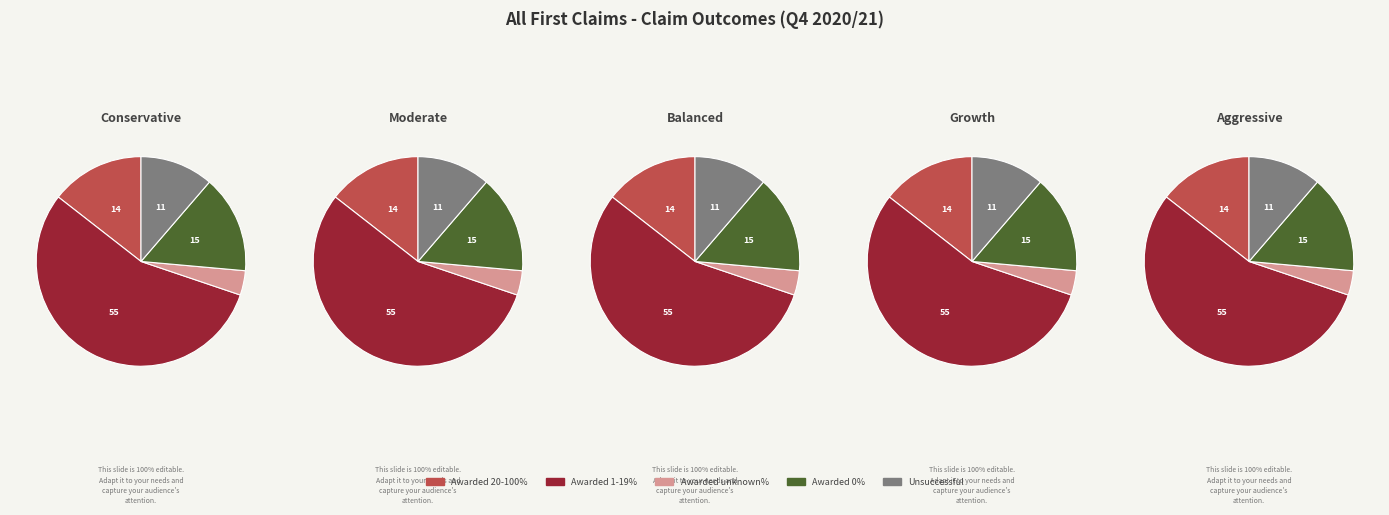

True or false: Awarded 20-100% accounts for 25% of the total.

False